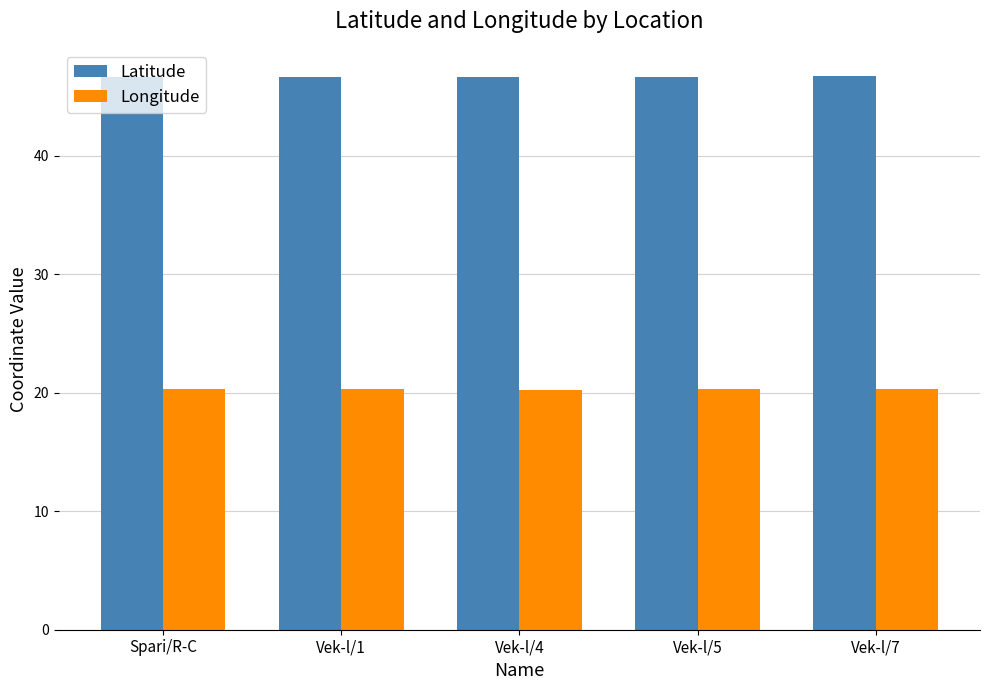

Read the Longitude value at Spari/R-C.

20.3